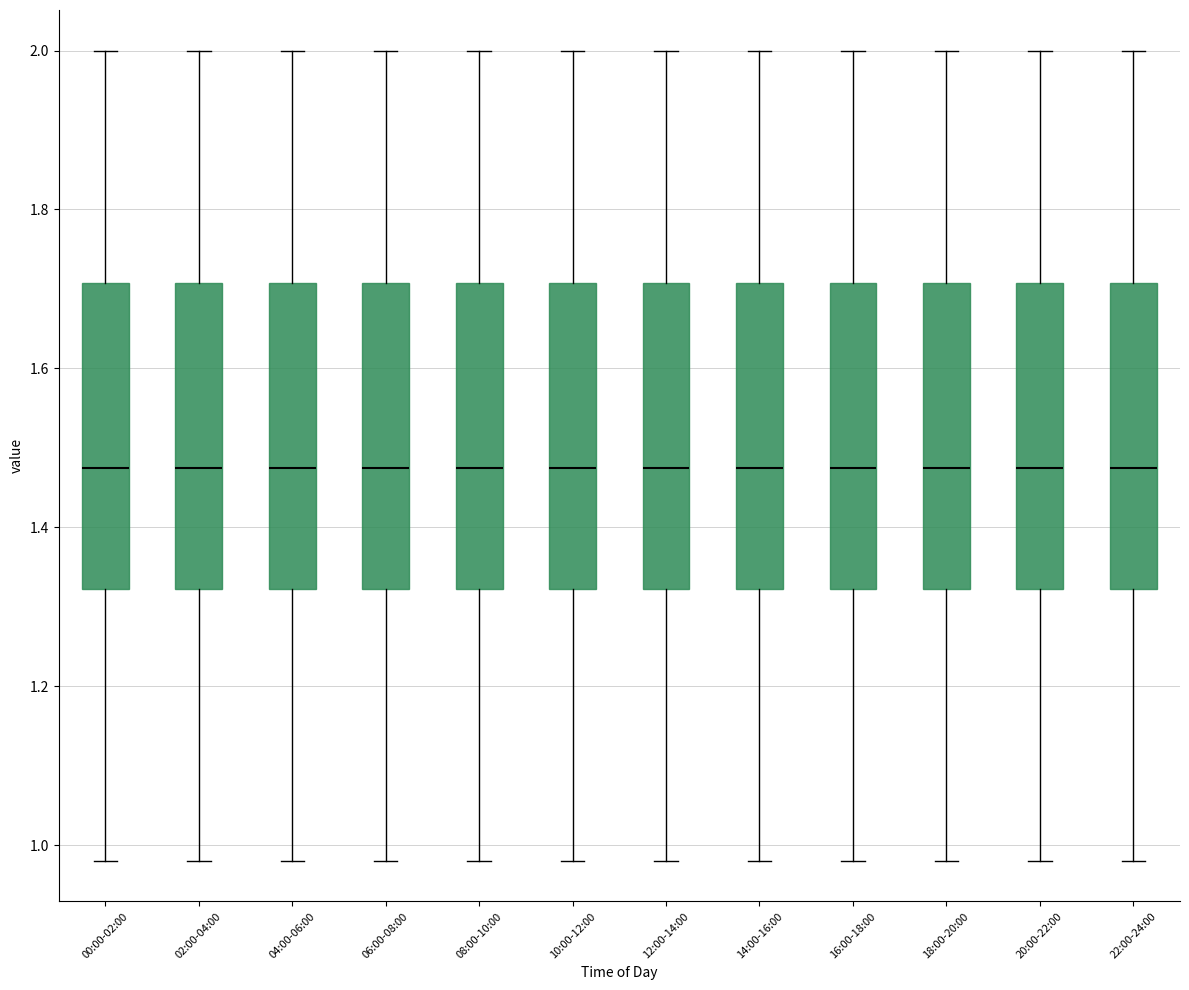

Reading left to right, transcribe this box plot: for each box, give where its median line is, the range the box spans, and where its two whiskers end, as read against the y-axis. The values are not printed on the chart, so give them approximately, as read against the axis.

00:00-02:00: median 1.48, box 1.32 to 1.70, whiskers 0.98 to 2.00
02:00-04:00: median 1.48, box 1.32 to 1.70, whiskers 0.98 to 2.00
04:00-06:00: median 1.48, box 1.32 to 1.70, whiskers 0.98 to 2.00
06:00-08:00: median 1.48, box 1.32 to 1.70, whiskers 0.98 to 2.00
08:00-10:00: median 1.48, box 1.32 to 1.70, whiskers 0.98 to 2.00
10:00-12:00: median 1.48, box 1.32 to 1.70, whiskers 0.98 to 2.00
12:00-14:00: median 1.48, box 1.32 to 1.70, whiskers 0.98 to 2.00
14:00-16:00: median 1.48, box 1.32 to 1.70, whiskers 0.98 to 2.00
16:00-18:00: median 1.48, box 1.32 to 1.70, whiskers 0.98 to 2.00
18:00-20:00: median 1.48, box 1.32 to 1.70, whiskers 0.98 to 2.00
20:00-22:00: median 1.48, box 1.32 to 1.70, whiskers 0.98 to 2.00
22:00-24:00: median 1.48, box 1.32 to 1.70, whiskers 0.98 to 2.00